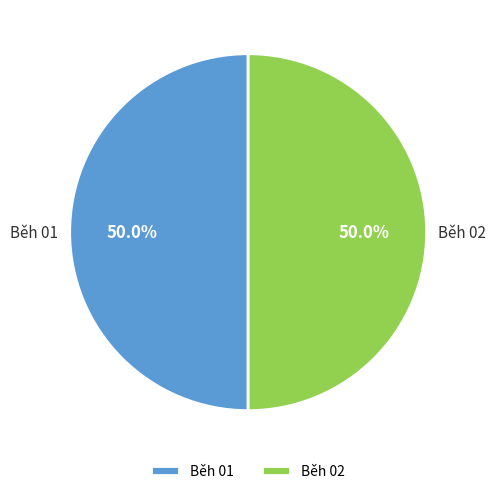

To the nearest percent, what is the average slice percentage?

50%